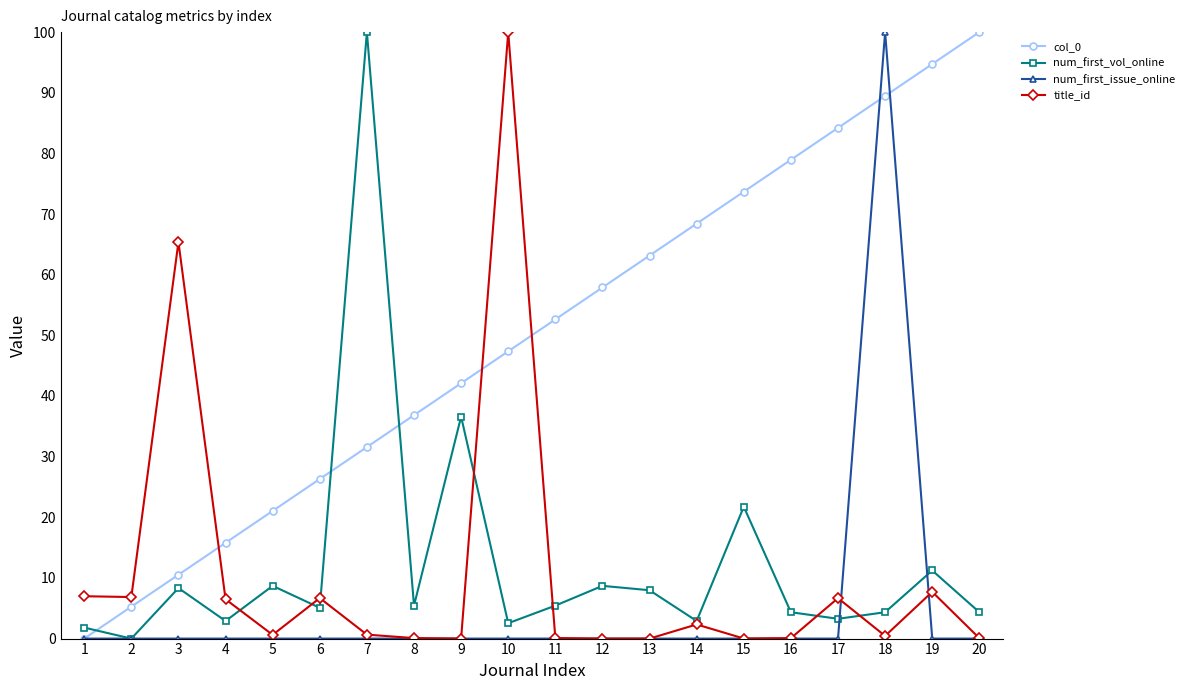

Is the value of num_first_vol_online at 1 greater than the value of col_0 at 14?

No